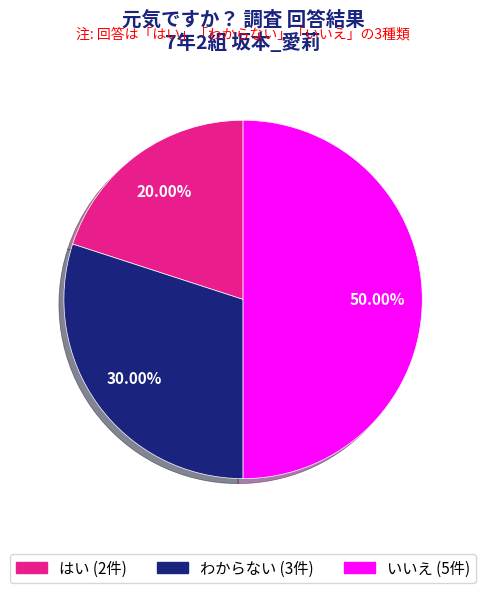

Is the sum of いいえ and はい greater than half?

Yes